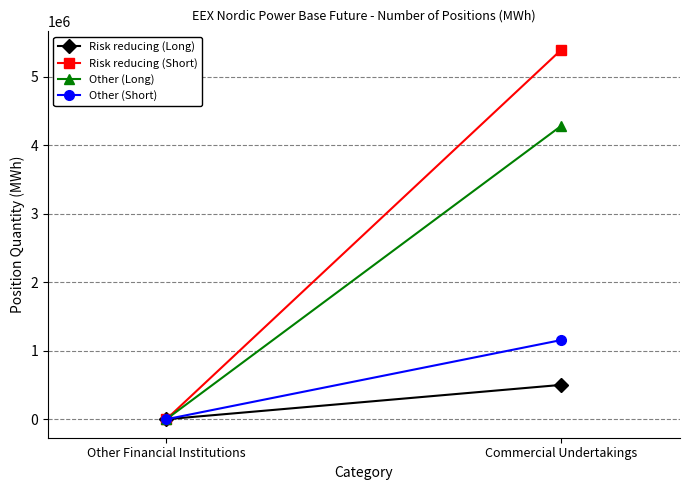

How many lines are shown in the chart?

4